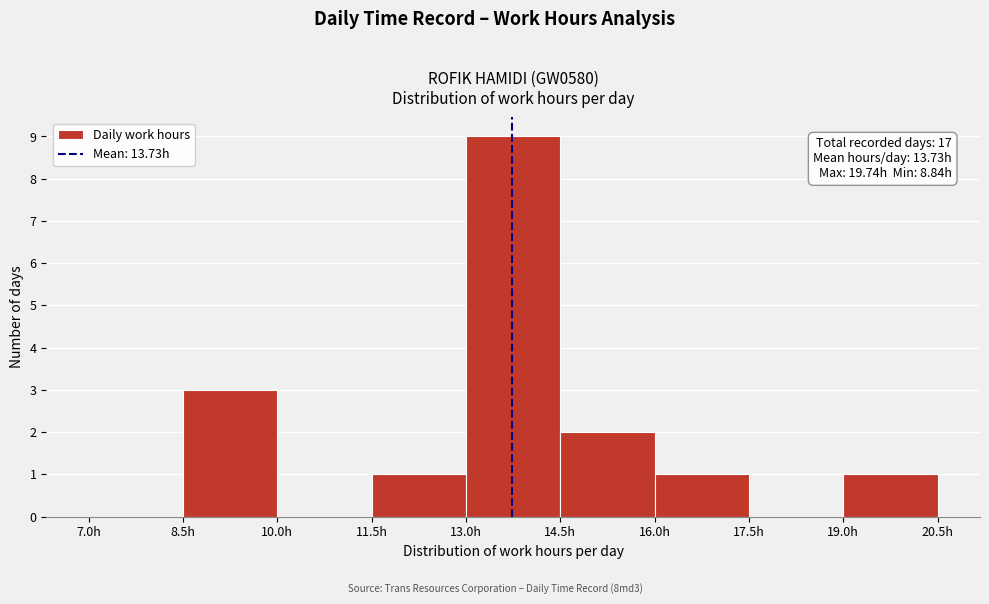

Over which range of the x-axis is the bar tallest?

13.0 to 14.5